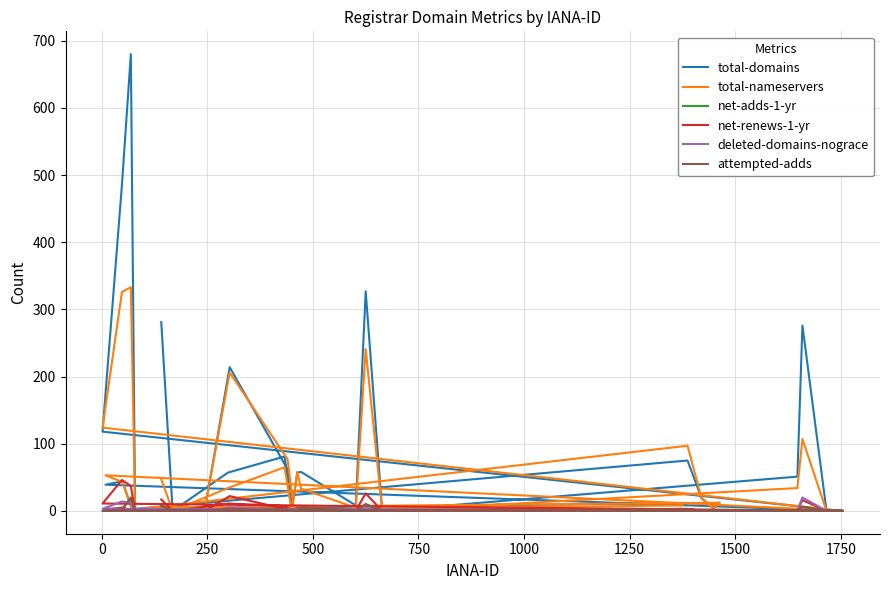

The value of total-domains at 1500 is -423. True or false?

False